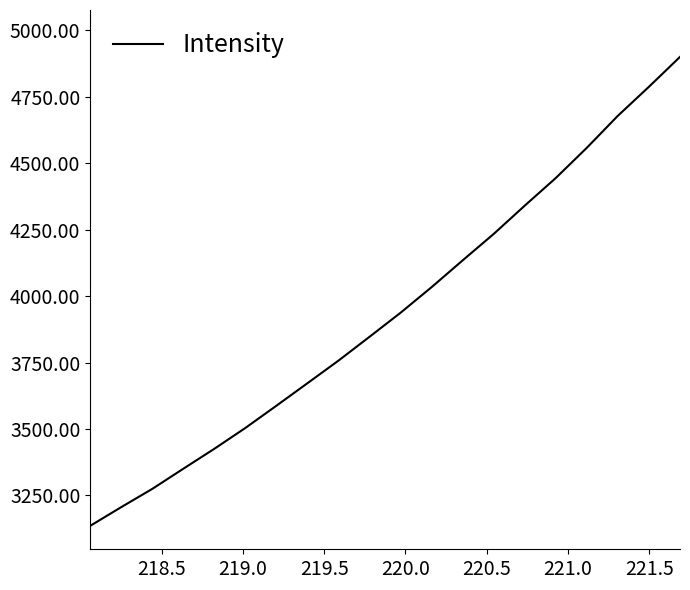

How many distinct data groups are displayed?

1